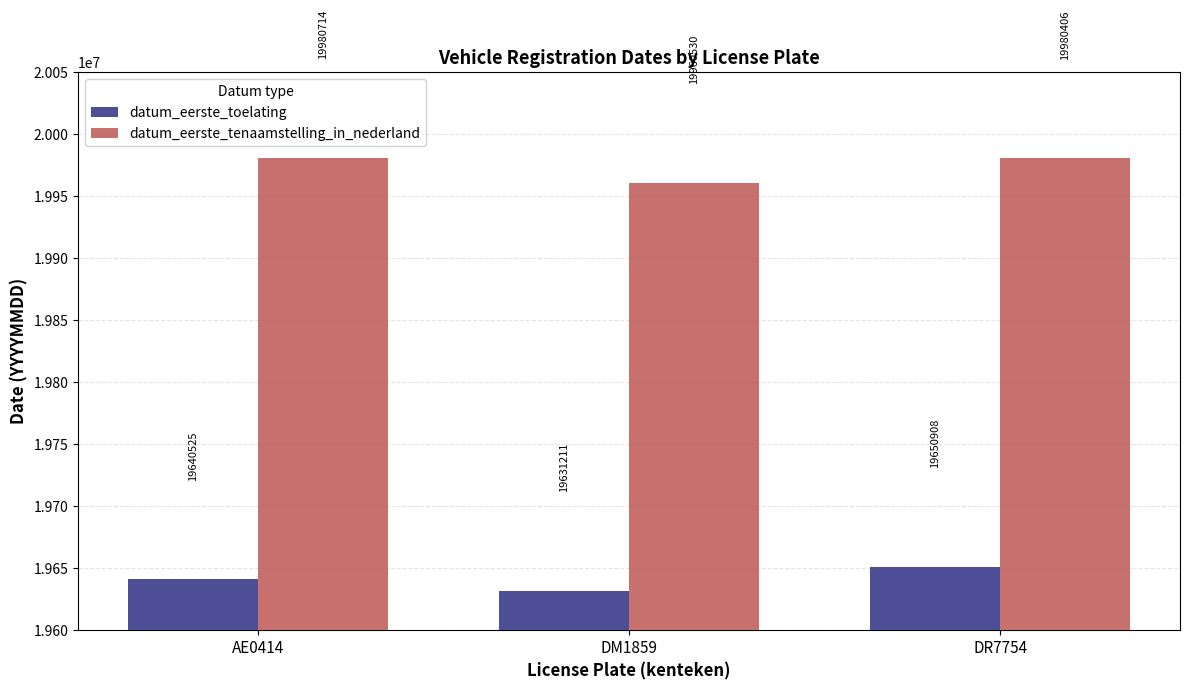

How many bars are there in each group?

2